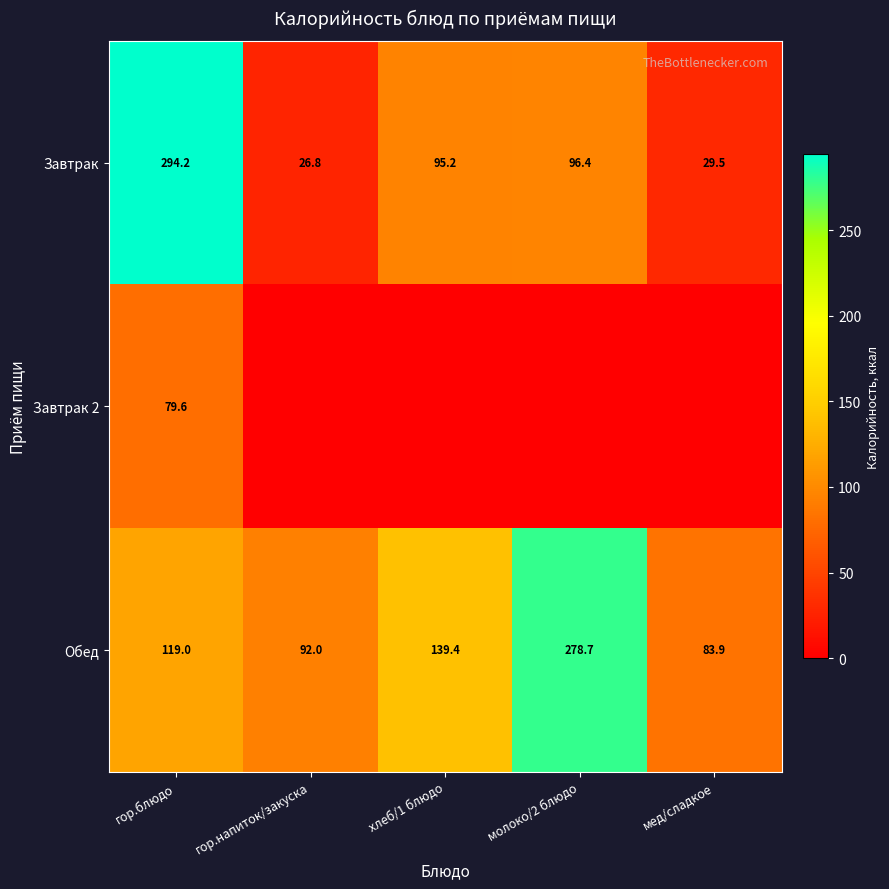

The value of Завтрак 2 at гор.блюдо is 140.6. True or false?

False